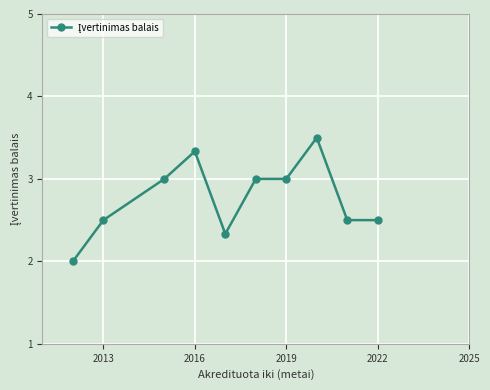

What is the maximum value shown in the chart?

3.5